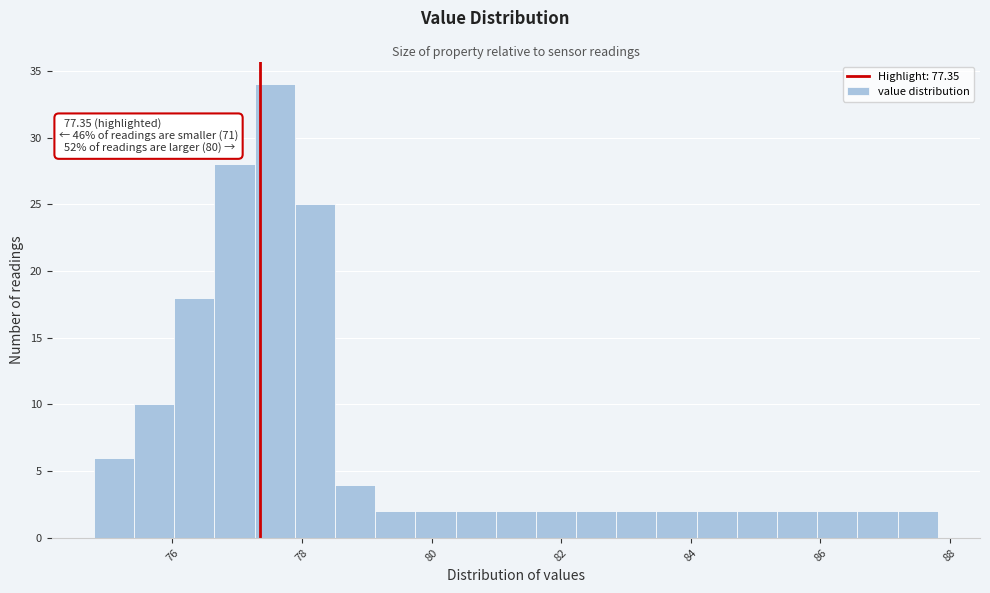

Read against the x-axis, roughly where is the centre of the tallest bar?

77.6